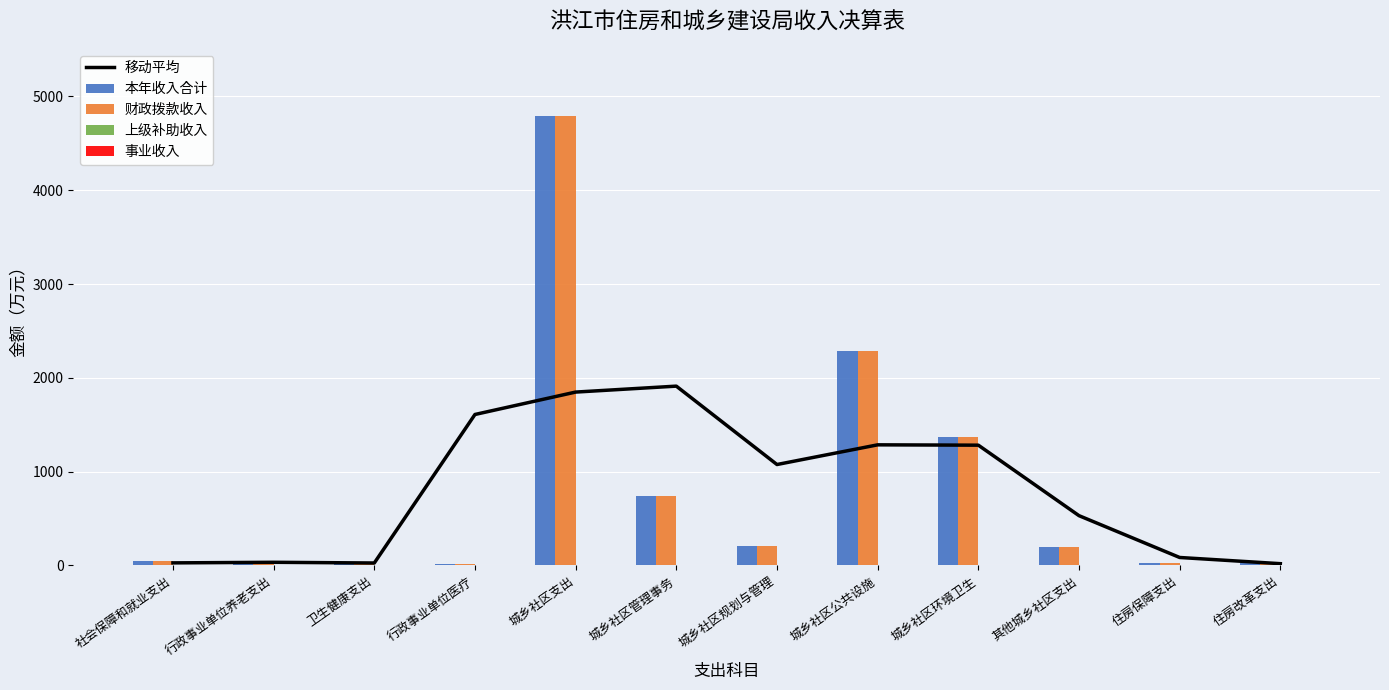

Which has a higher value, 城乡社区规划与管理 or 城乡社区支出?

城乡社区支出